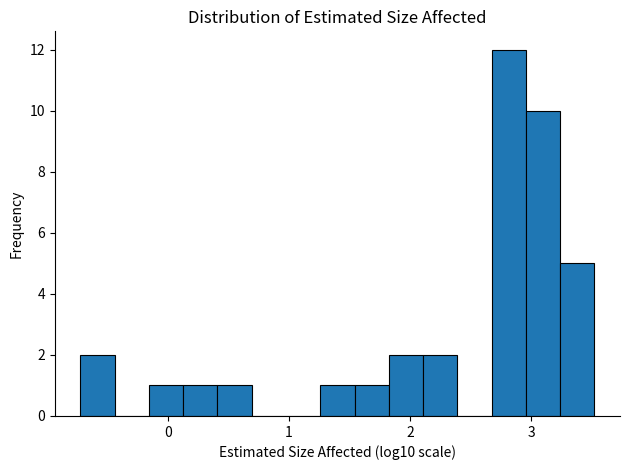

Around what value on the x-axis is the tallest bar? Give the approximate position of its centre, as read against the axis.

2.8